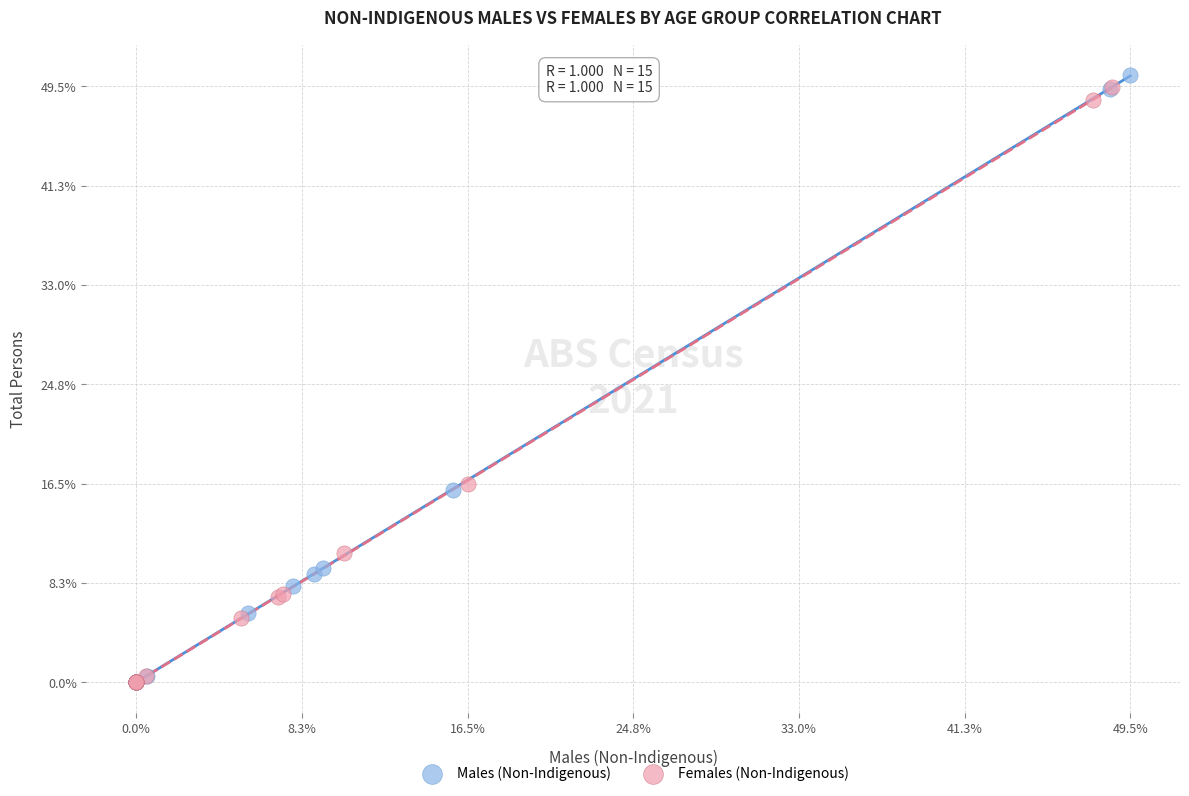

Which series reaches the maximum Y coordinate?

Males (Non-Indigenous)